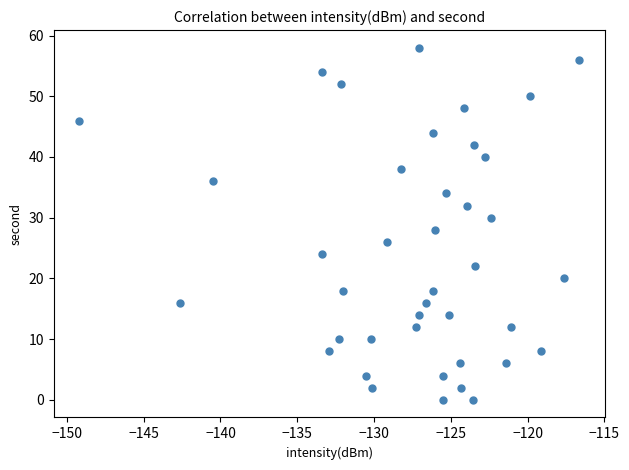

What is the range of Y values (max minus min)?

58